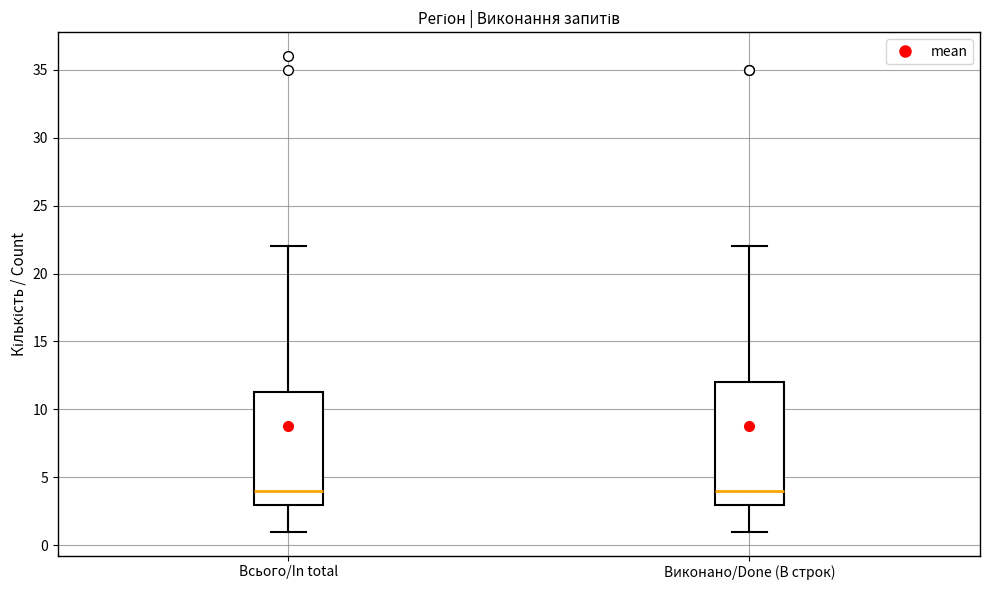

Reading left to right, read every box against the y-axis: the position of its median line, the range the box covers, and the ends of its whiskers. The values are not printed on the chart, so give them approximately, as read against the axis.

Всього/In total: median 4.0, box 3.0 to 11.5, whiskers 1.0 to 22.0
Виконано/Done (В строк): median 4.0, box 3.0 to 12.0, whiskers 1.0 to 22.0